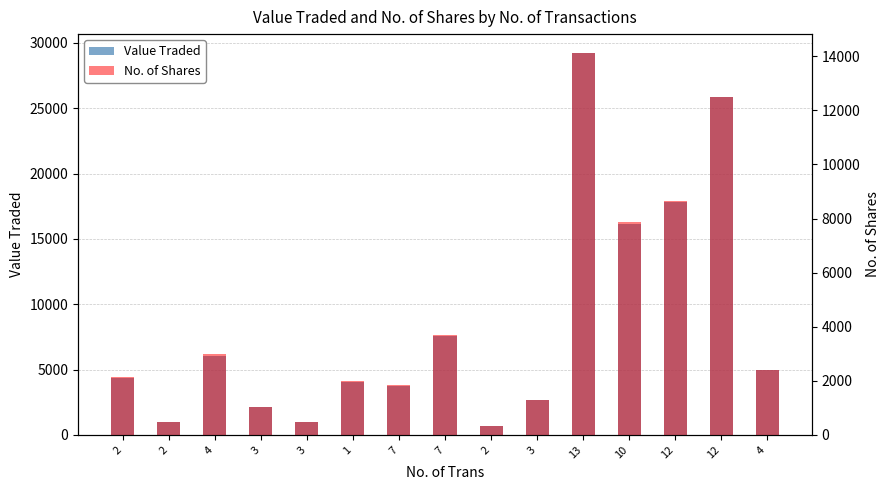

At which category is the sum across all series the highest?

13